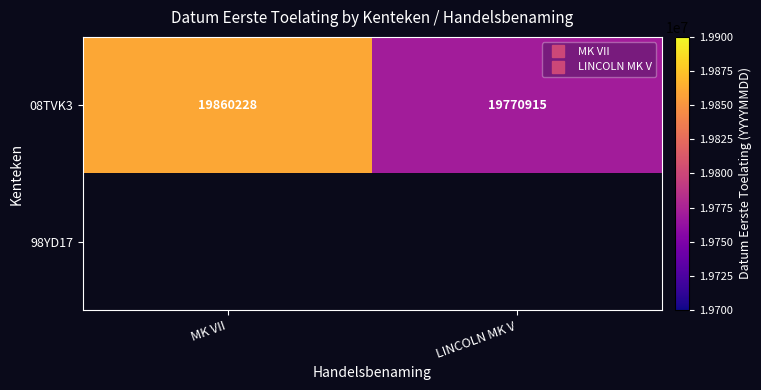

At MK VII, list the series in order from largest to smallest.

08TVK3, 98YD17